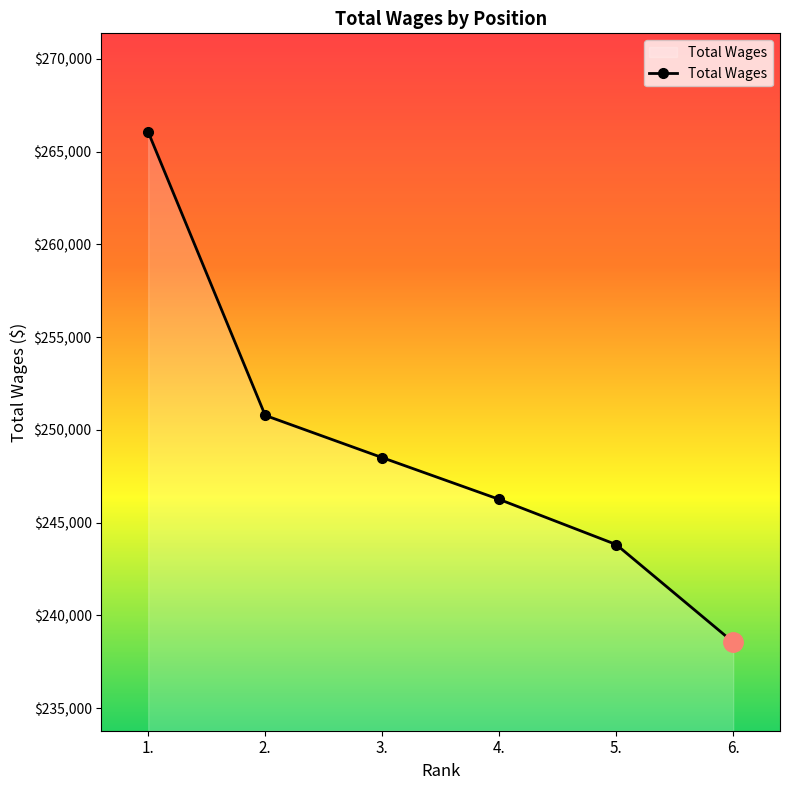

What is the label of the 5th point from the right?

2.